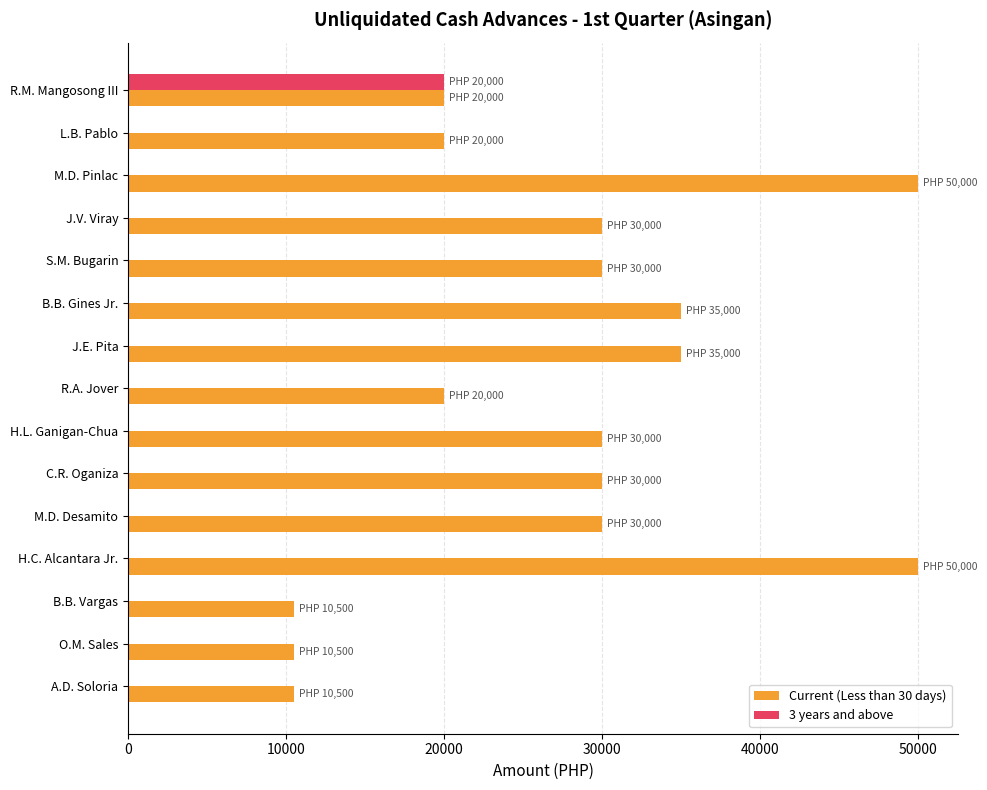

The value of 3 years and above at R.M. Mangosong III is 20000. True or false?

True